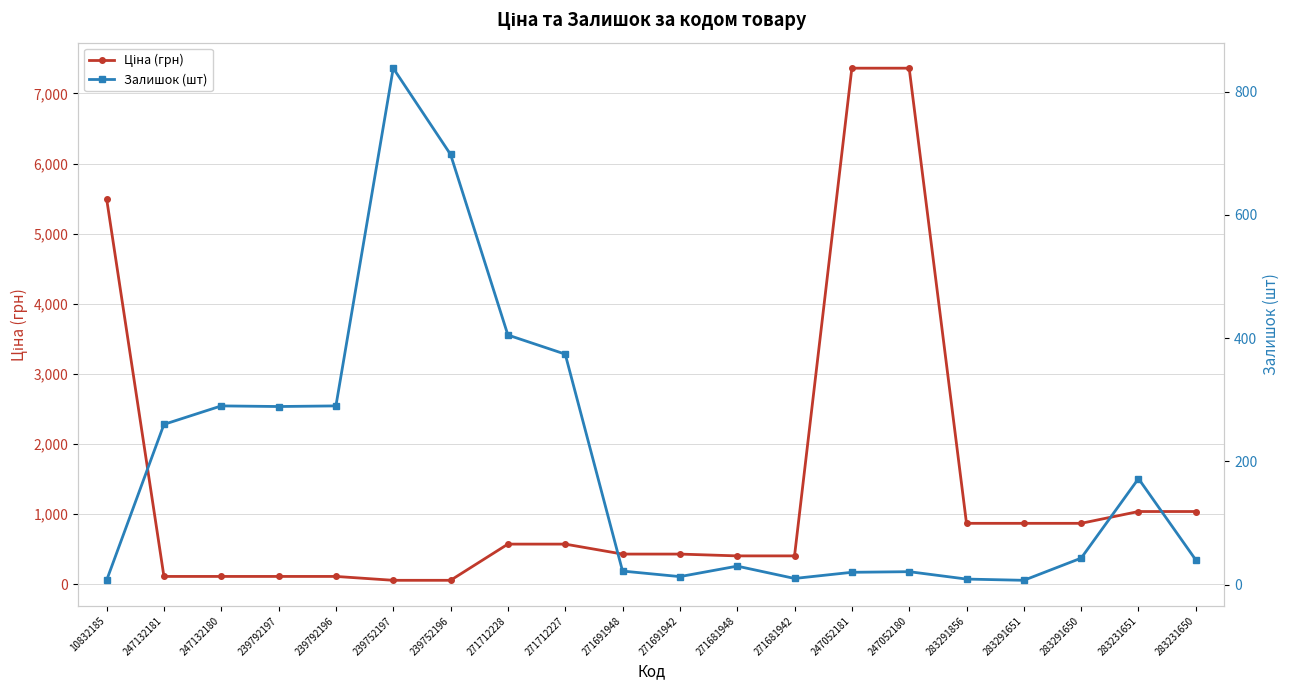

What is the sum of all Залишок (шт) values?

3838.0